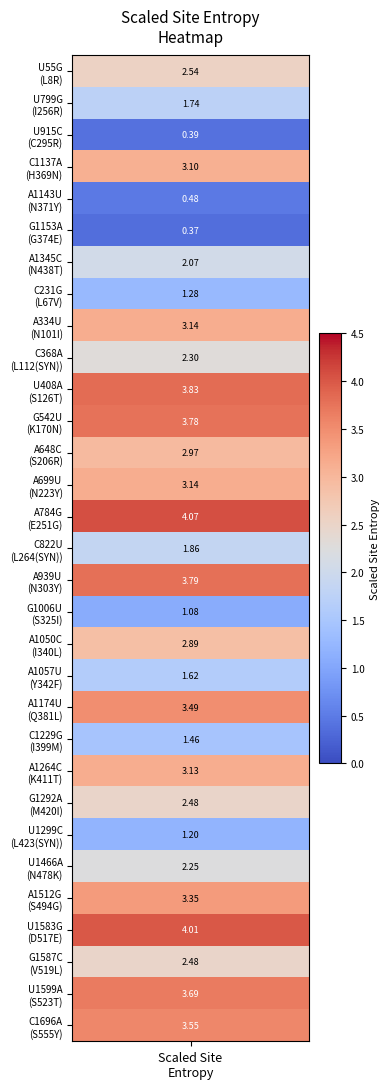

Read the value at 16.

3.8